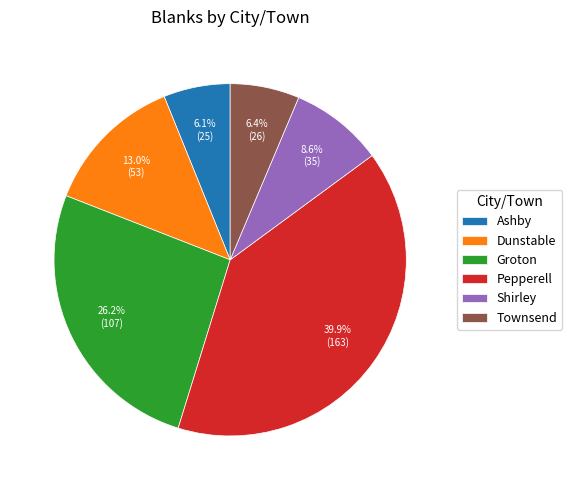

Does Dunstable represent more than half of the total?

No